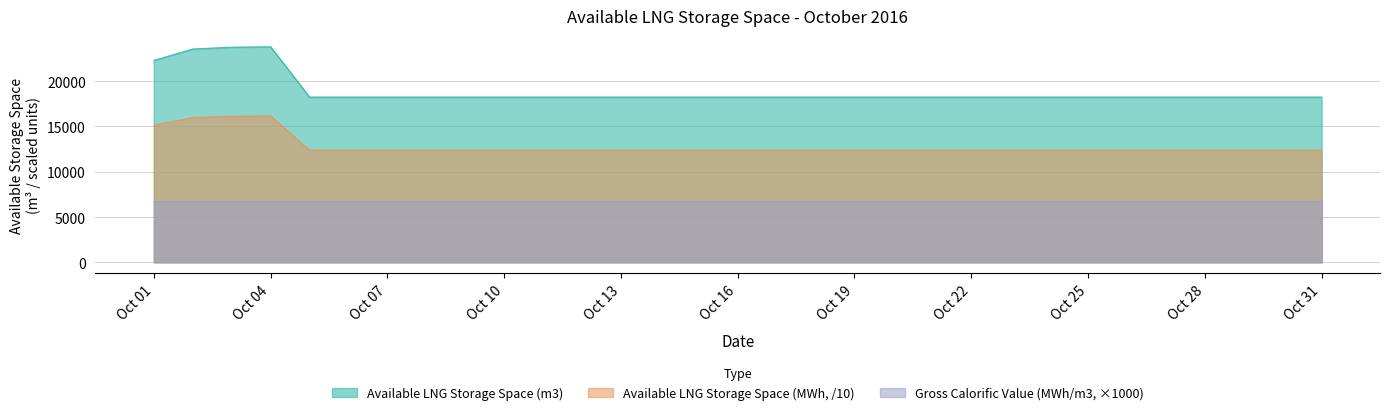

The value of Available LNG Storage Space (MWh) at 2016-10-30 is 12390.0. True or false?

True